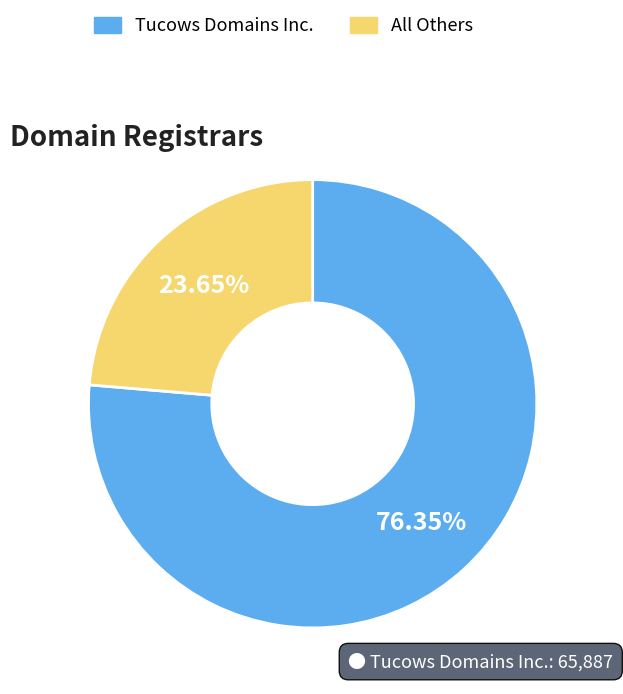

Does any single category account for the majority?

Yes